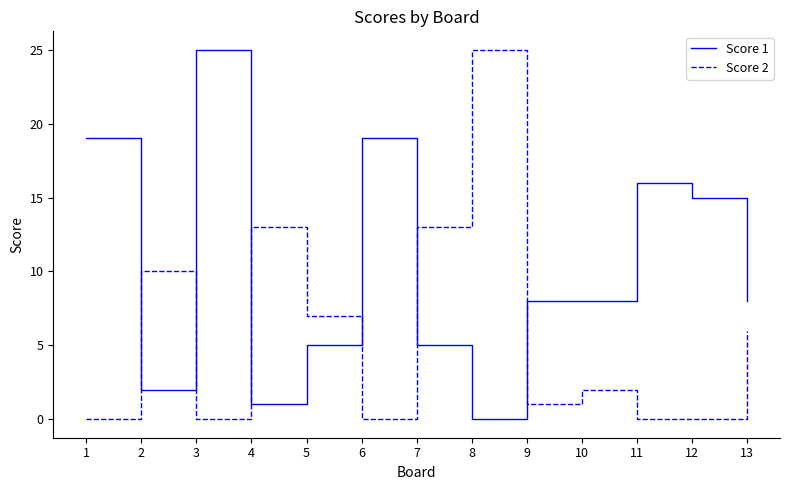

At 5, list the series in order from largest to smallest.

Score 2, Score 1